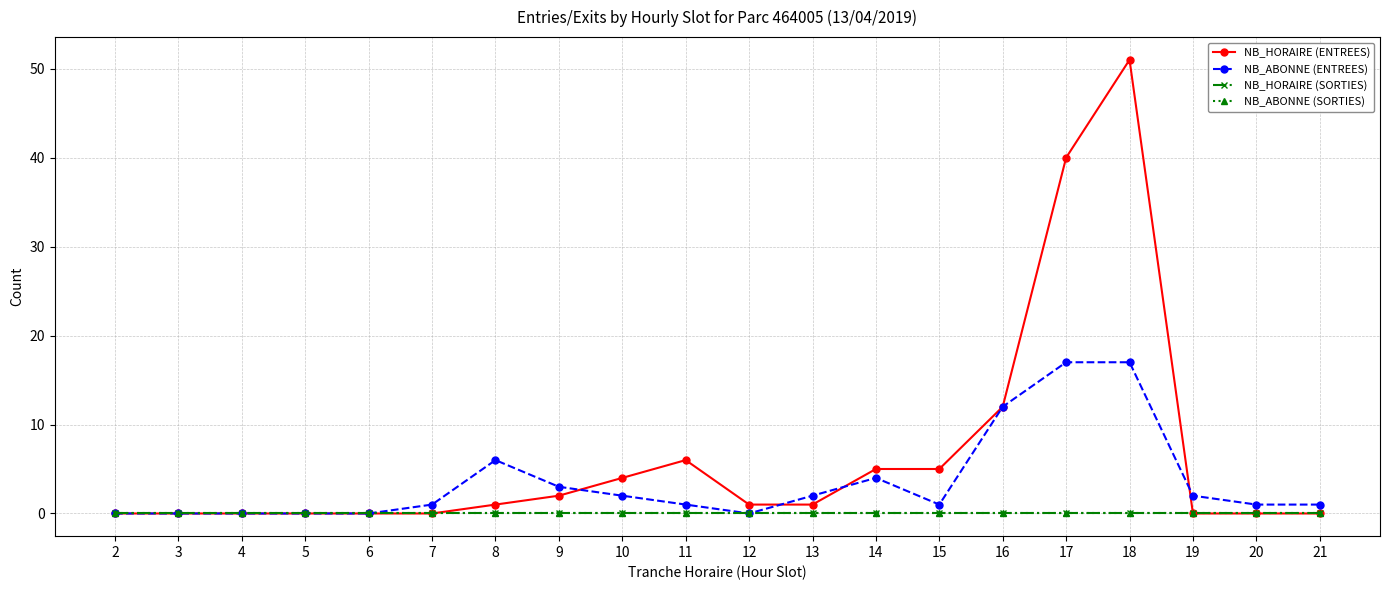

Which category has the highest value in the NB_ABONNE (SORTIES) series?

2